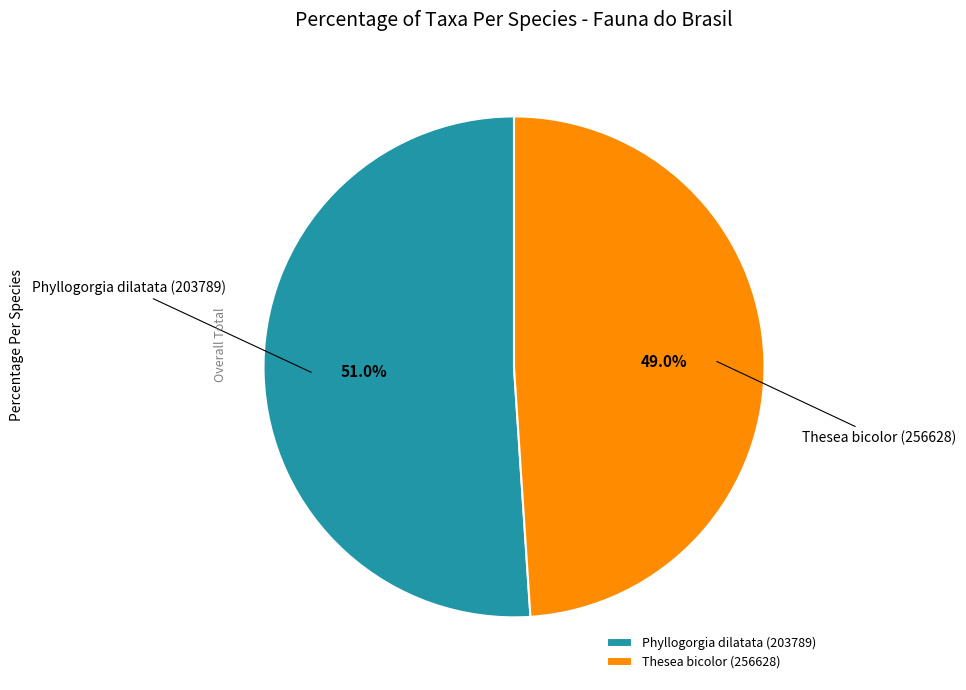

To the nearest percent, what is the difference between the Thesea bicolor (256628) and Phyllogorgia dilatata (203789) slice percentages?

2%